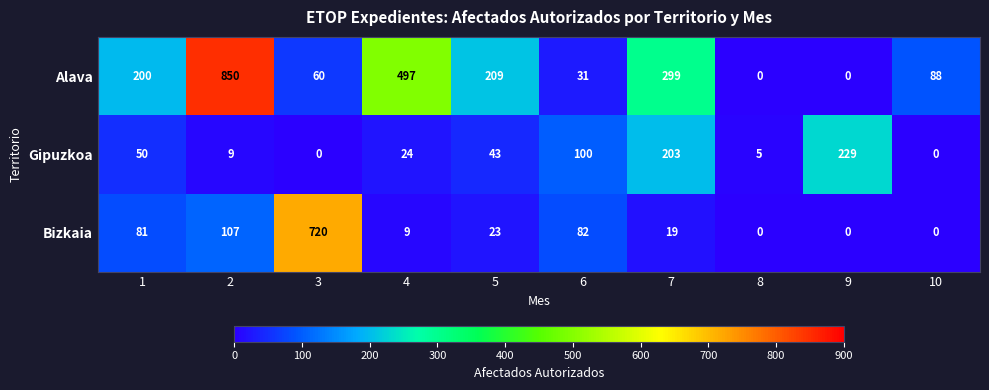

At how many categories does at least one series exceed 366?

3